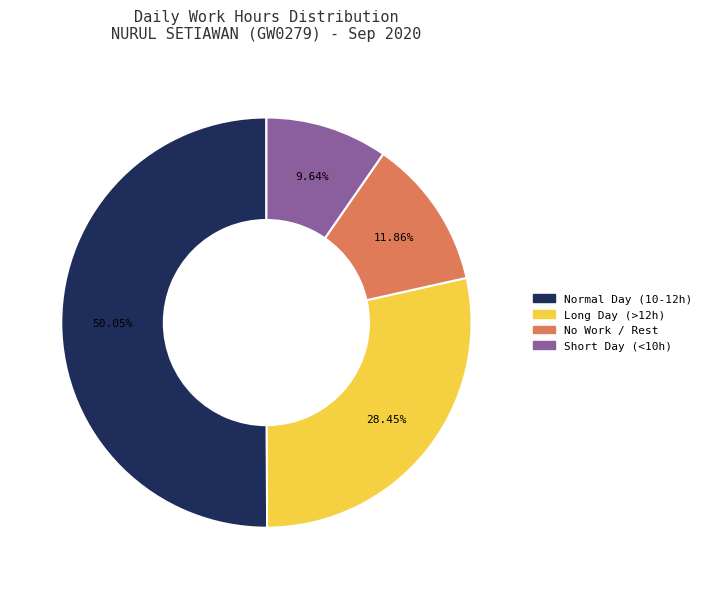

Count the number of slices in the pie.

4